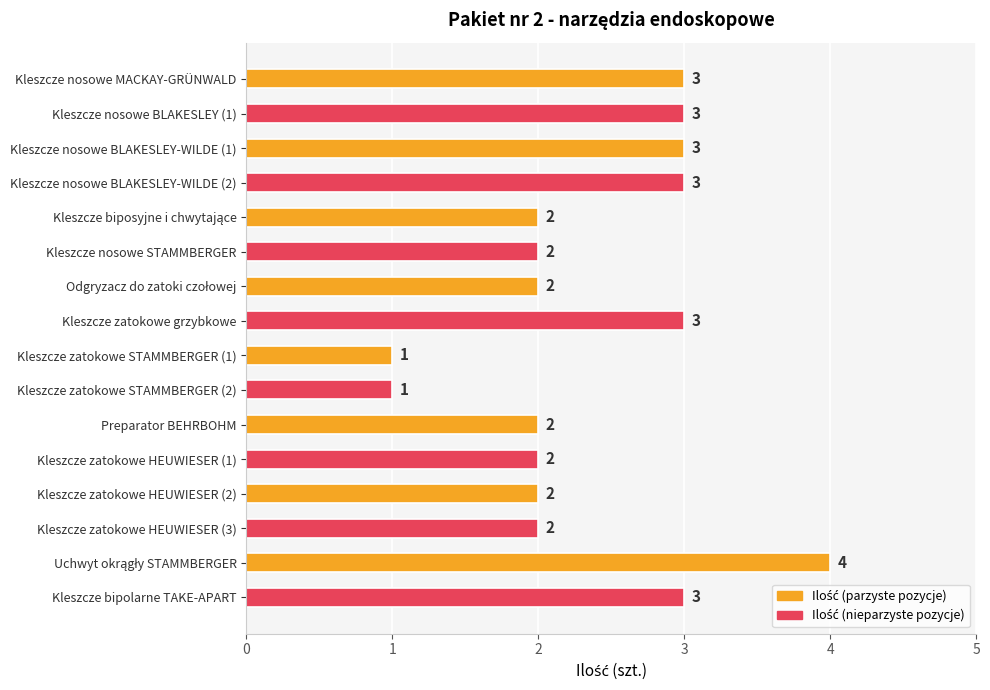

What is the sum of the values at Kleszcze zatokowe STAMMBERGER (2) and Kleszcze zatokowe HEUWIESER (2)?

3